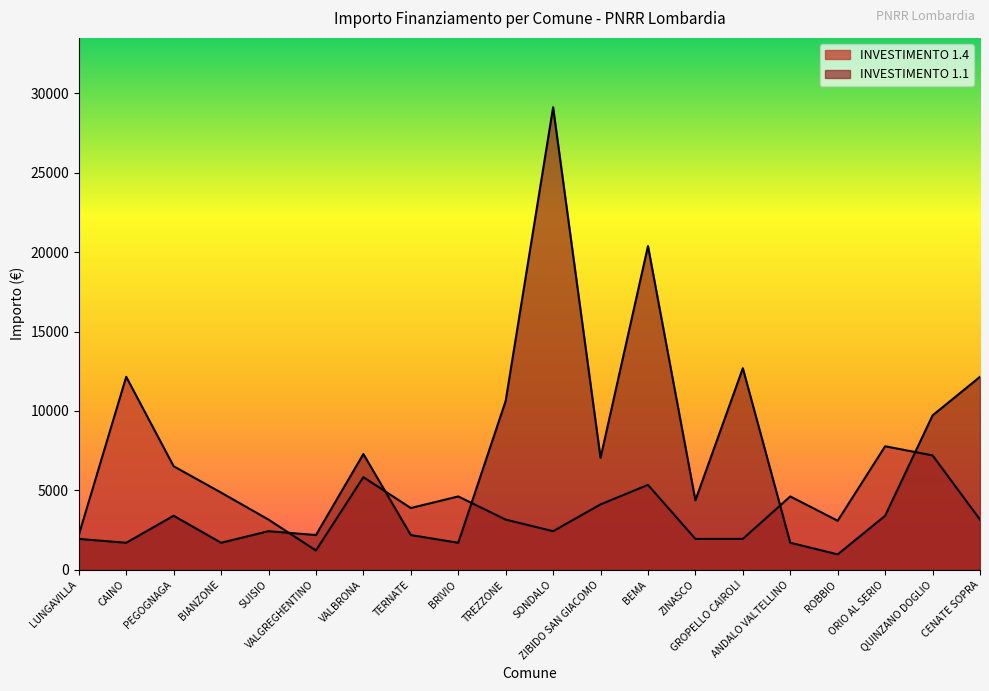

Reading right to left, extract all data points from this chart.

INVESTIMENTO 1.4: CENATE SOPRA=3159	QUINZANO DOGLIO=7203	ORIO AL SERIO=7776	ROBBIO=3087	ANDALO VALTELLINO=4617	GROPELLO CAIROLI=1944	ZINASCO=1944	BEMA=5346	ZIBIDO SAN GIACOMO=4116	SONDALO=2430	TREZZONE=3159	BRIVIO=4617	TERNATE=3888	VALBRONA=5832	VALGREGHENTINO=1215	SUISIO=3159	BIANZONE=4860	PEGOGNAGA=6517	CAINO=12150	LUNGAVILLA=2187
INVESTIMENTO 1.1: CENATE SOPRA=12150	QUINZANO DOGLIO=9720	ORIO AL SERIO=3402	ROBBIO=972	ANDALO VALTELLINO=1701	GROPELLO CAIROLI=12691	ZINASCO=4374	BEMA=20384	ZIBIDO SAN GIACOMO=7047	SONDALO=29120	TREZZONE=10633	BRIVIO=1701	TERNATE=2187	VALBRONA=7290	VALGREGHENTINO=2187	SUISIO=2430	BIANZONE=1701	PEGOGNAGA=3402	CAINO=1701	LUNGAVILLA=1944